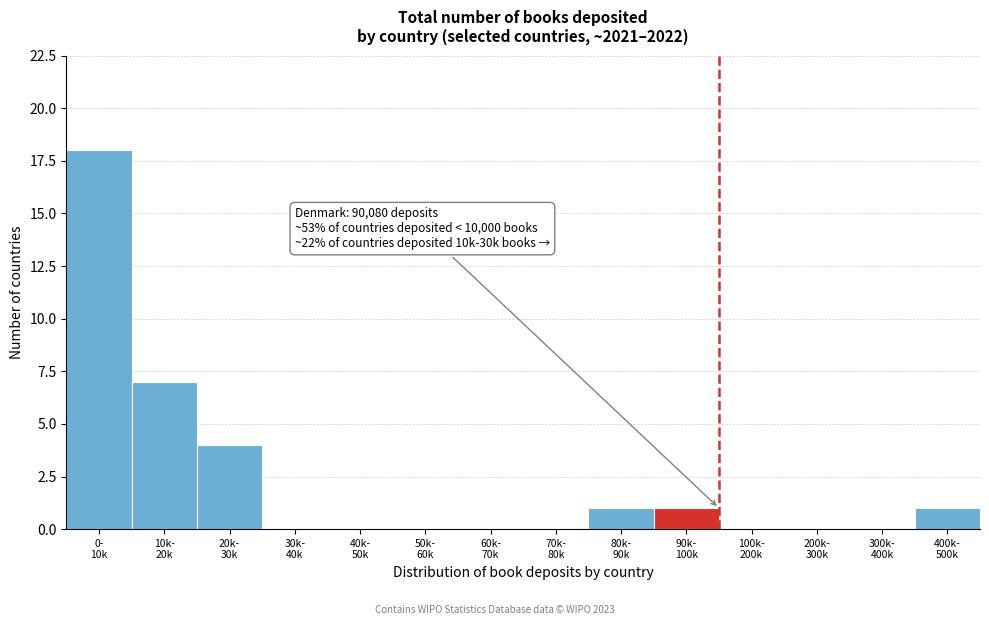

What is the maximum value shown in the chart?

18